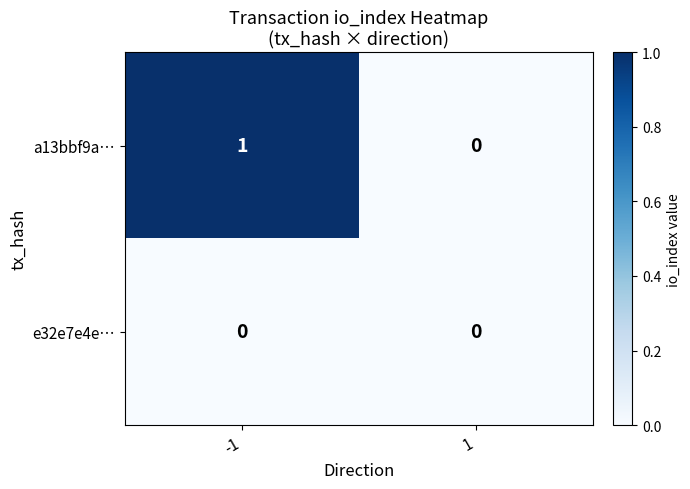

Is the value of a13bbf9a… at -1 greater than the value of e32e7e4e… at -1?

Yes